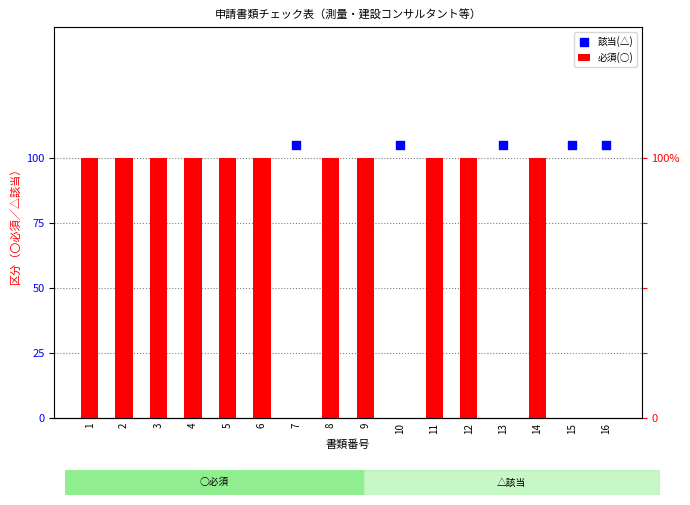

Which has a higher value, 2 or 6?

2